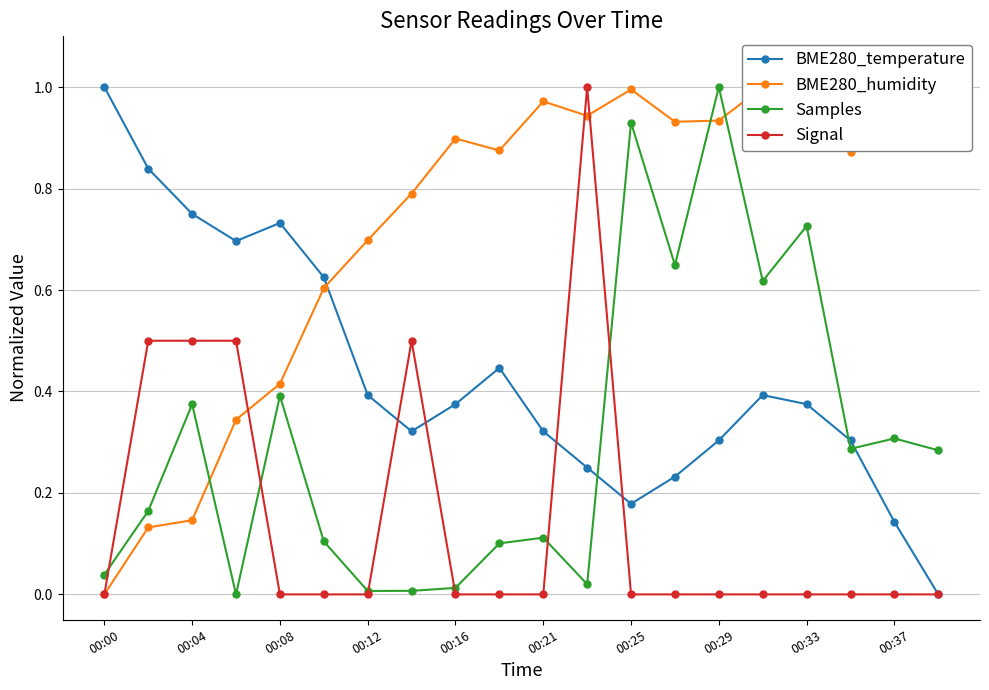

True or false: BME280_temperature has more than 1 points higher than both neighbors.

True